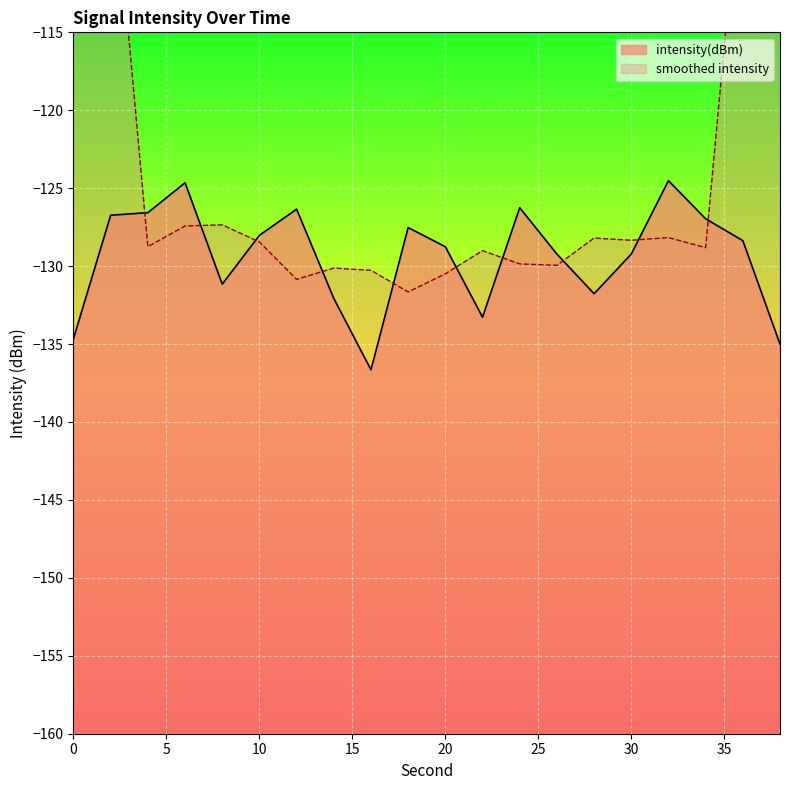

Is it true that intensity(dBm) equals -134.6 at 0?

True